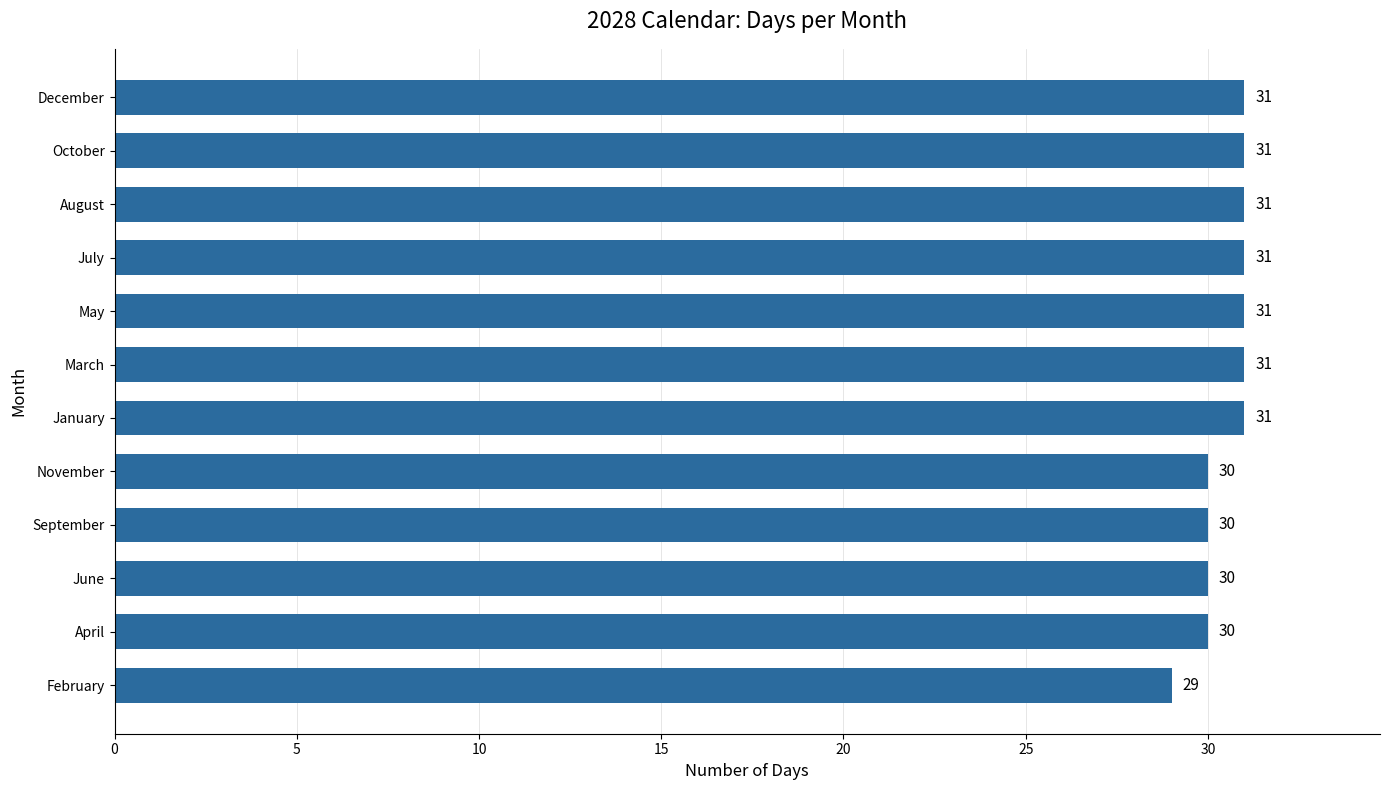

Read the value at October.

31